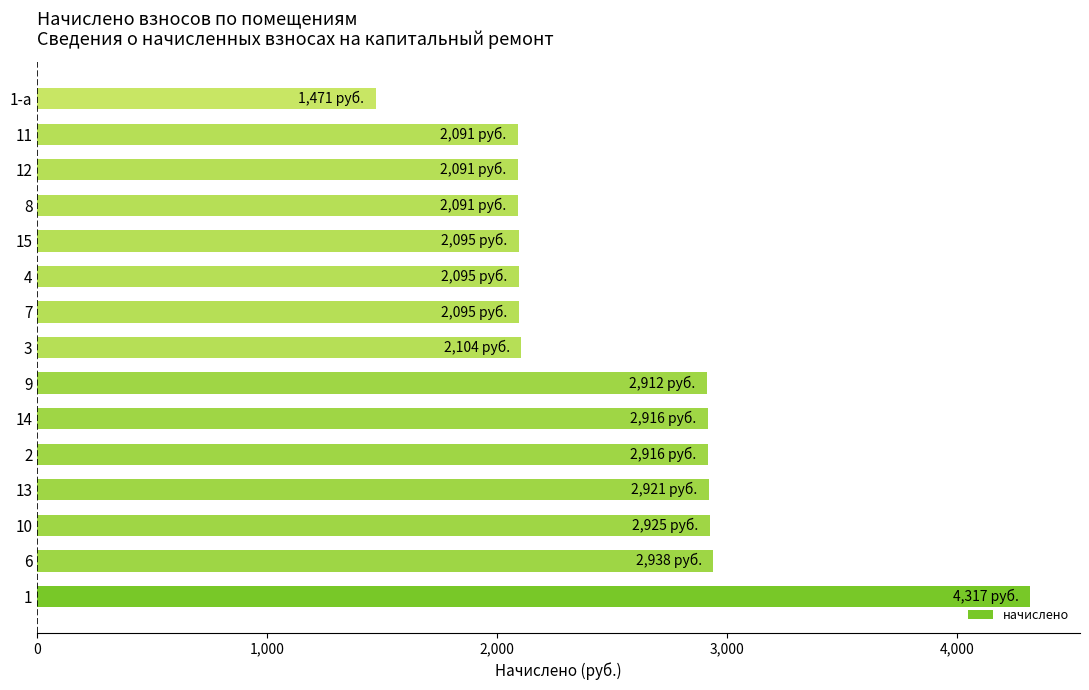

What is the change in value from 9 to 1-а?

-1440.6